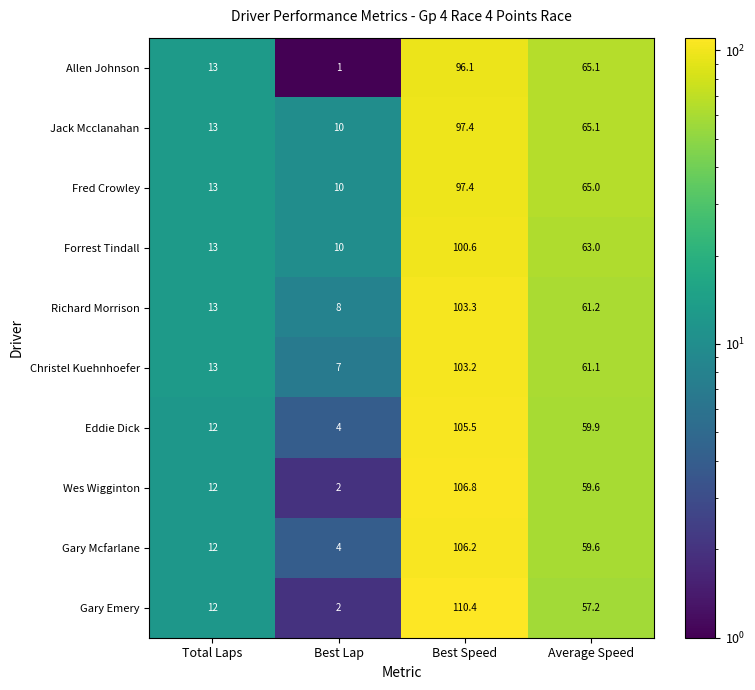

What is the sum of the Jack Mcclanahan values at Best Lap and Average Speed?

75.1